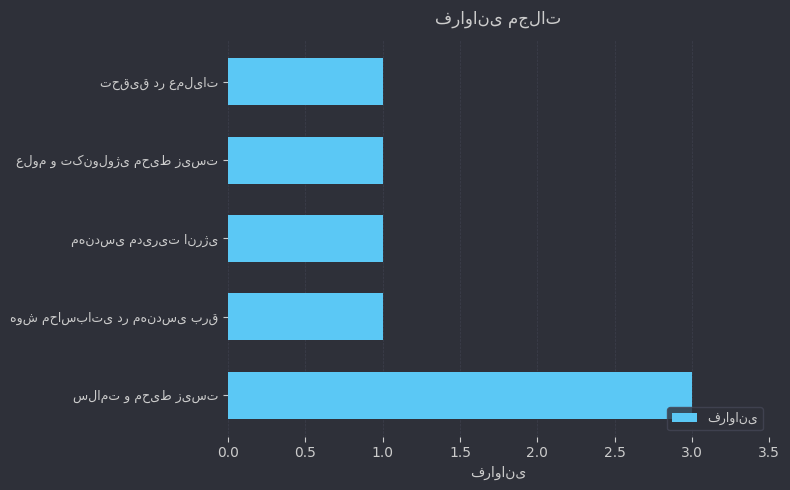

How many categories are shown in the chart?

5